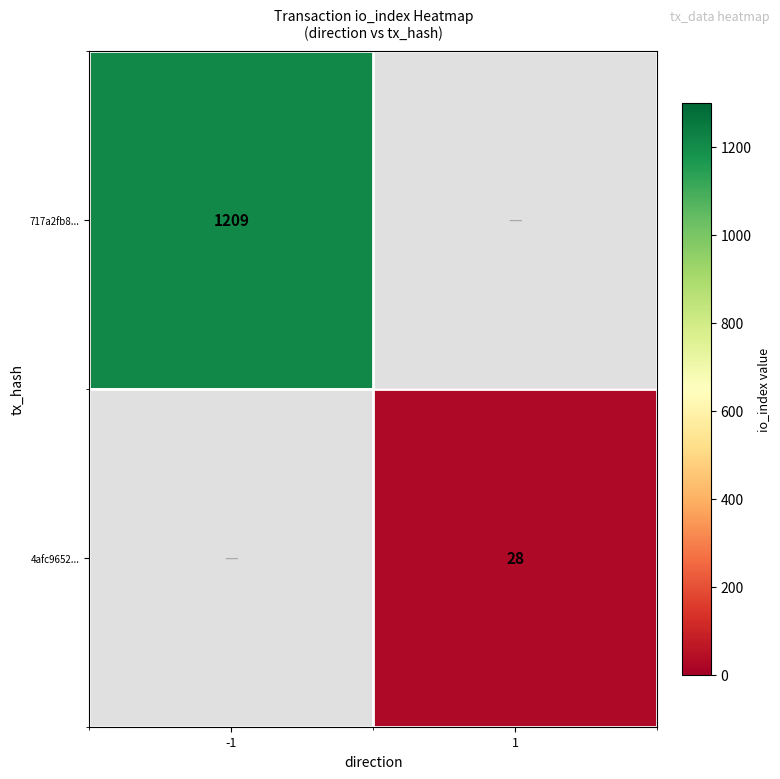

Is the value of 717a2fb8... at -1 greater than the value of 4afc9652... at 1?

Yes